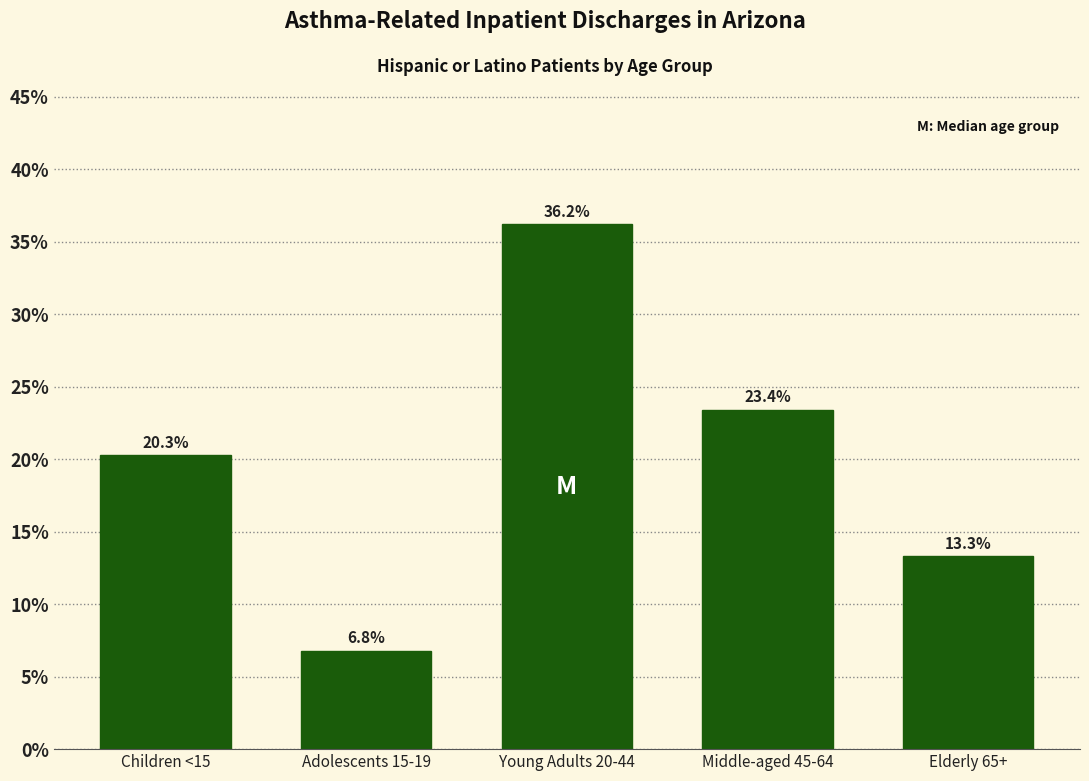

Reading right to left, transcribe all the data shown in this chart.

13.3	23.4	36.2	6.8	20.3